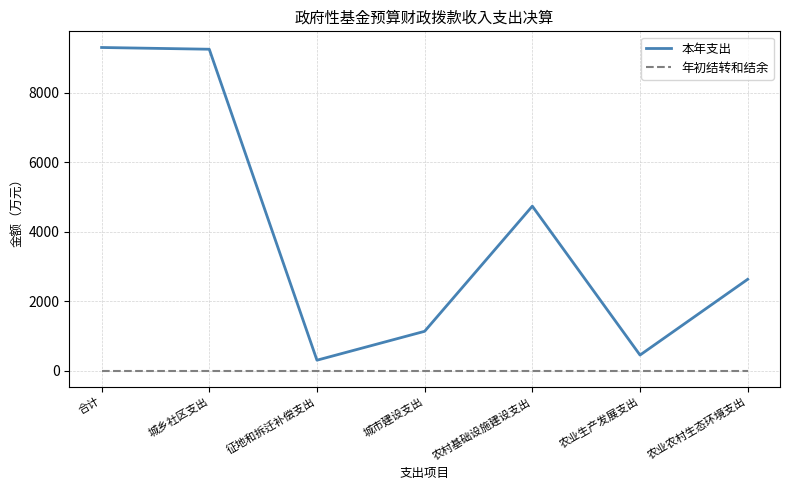

Is this an area chart (filled region under the line)?

No